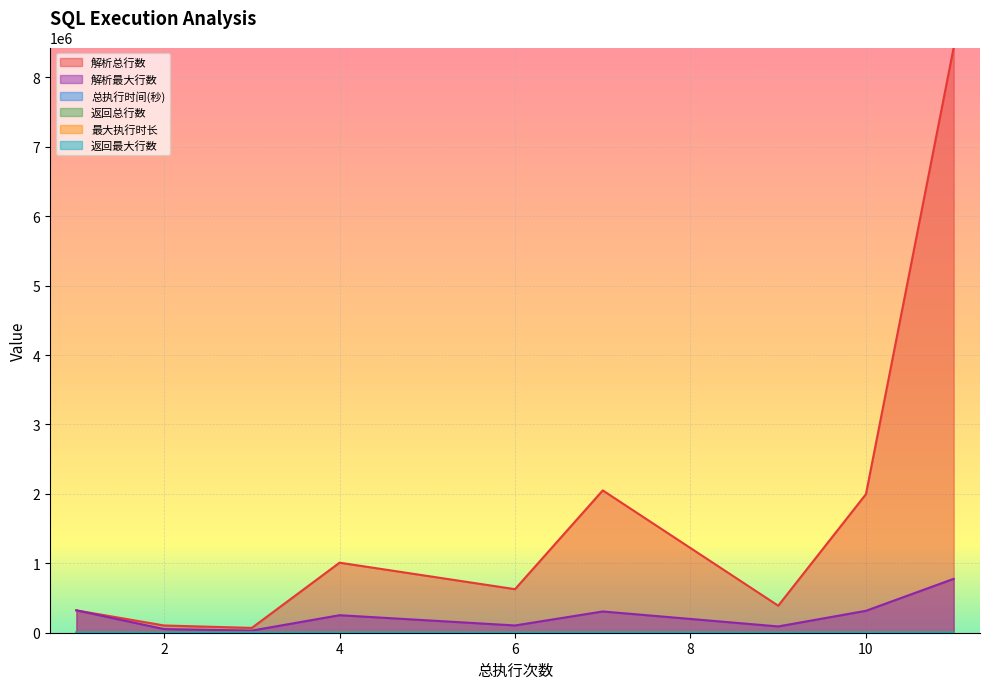

What is the spread (max minus min) of values at 6?

627328.0